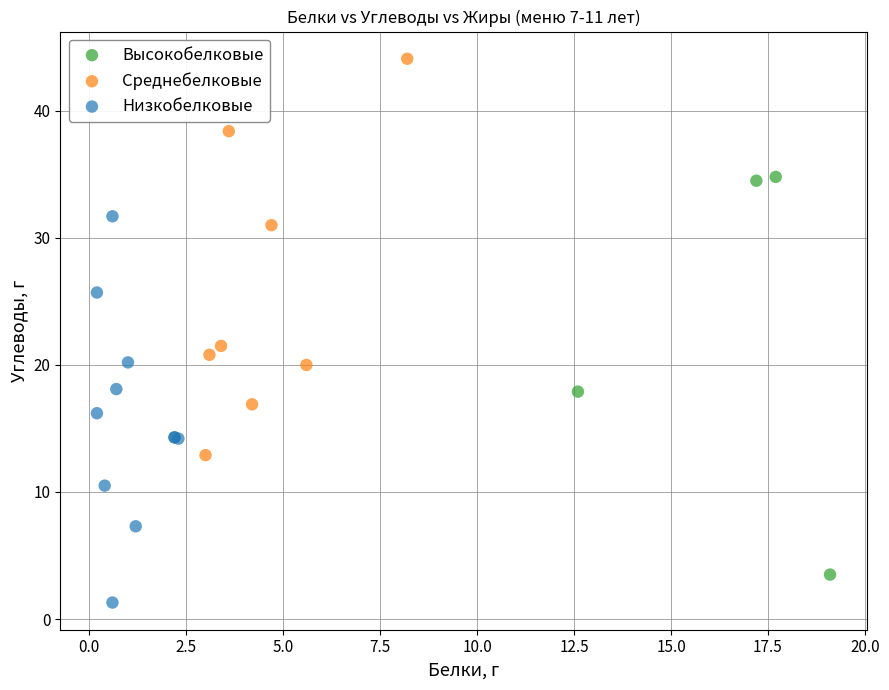

Which series contains the highest Y value?

Среднебелковые